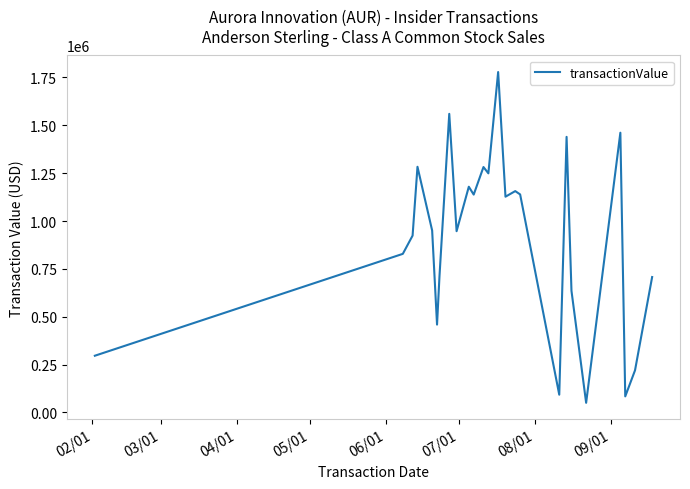

What is the minimum value shown in the chart?

50200